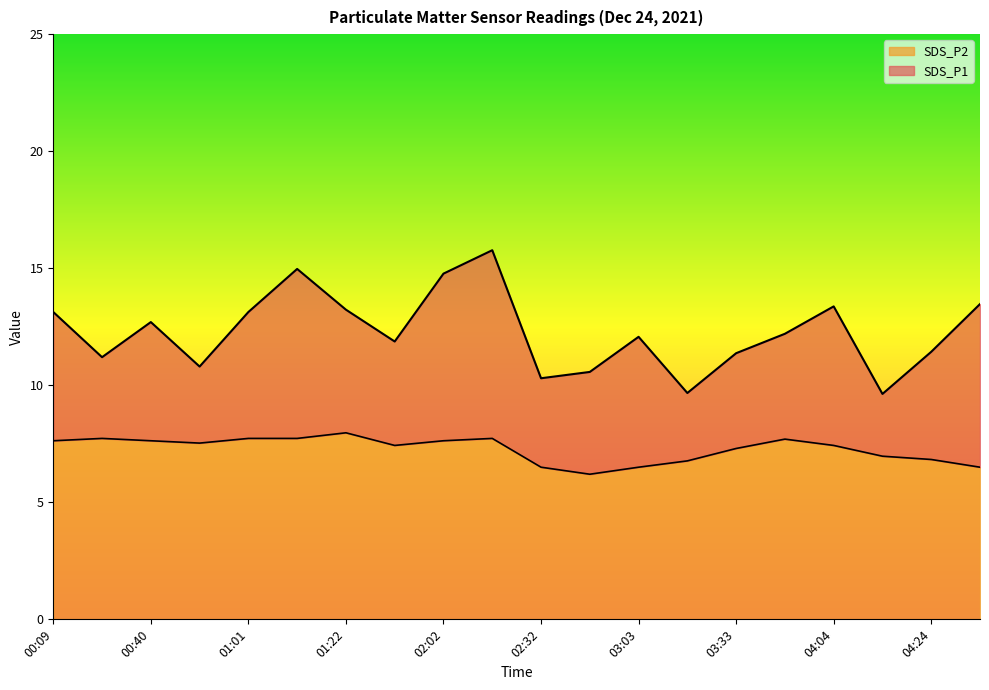

What is the difference between the second highest and second lowest values in the SDS_P2 series?

1.2